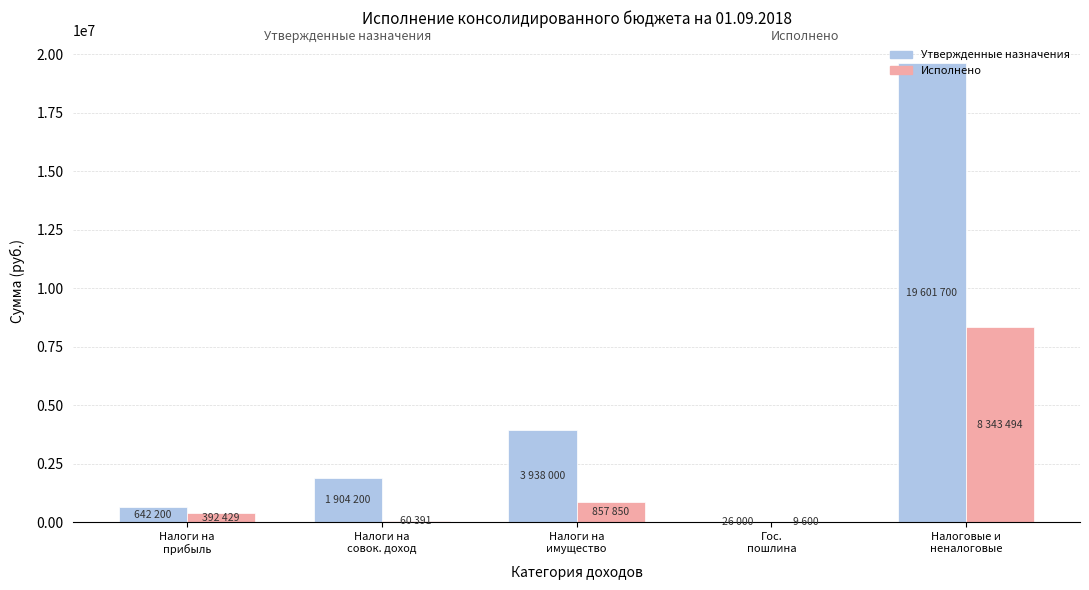

The value of Утвержденные назначения at Налоги на
имущество is 3938000.0. True or false?

True